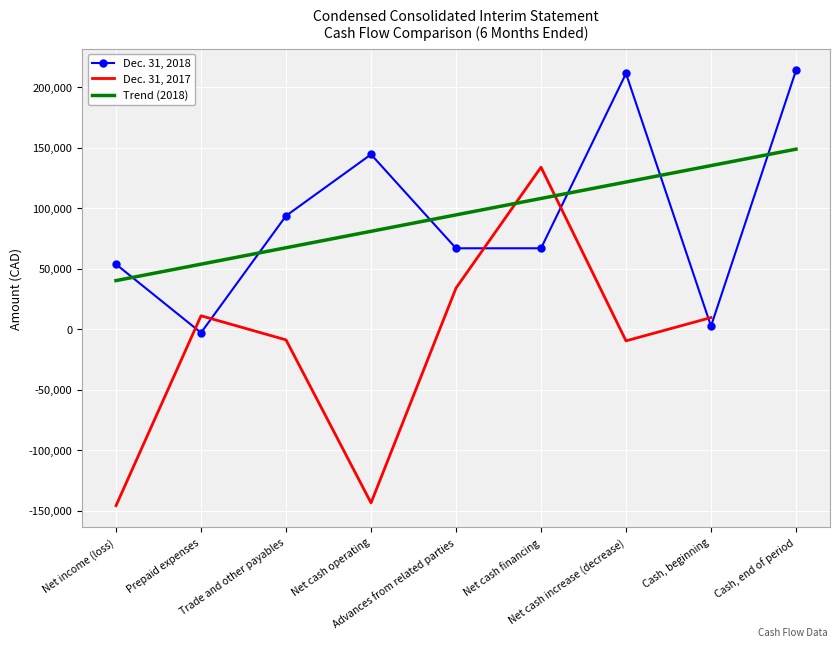

What is the greatest value displayed?

214033